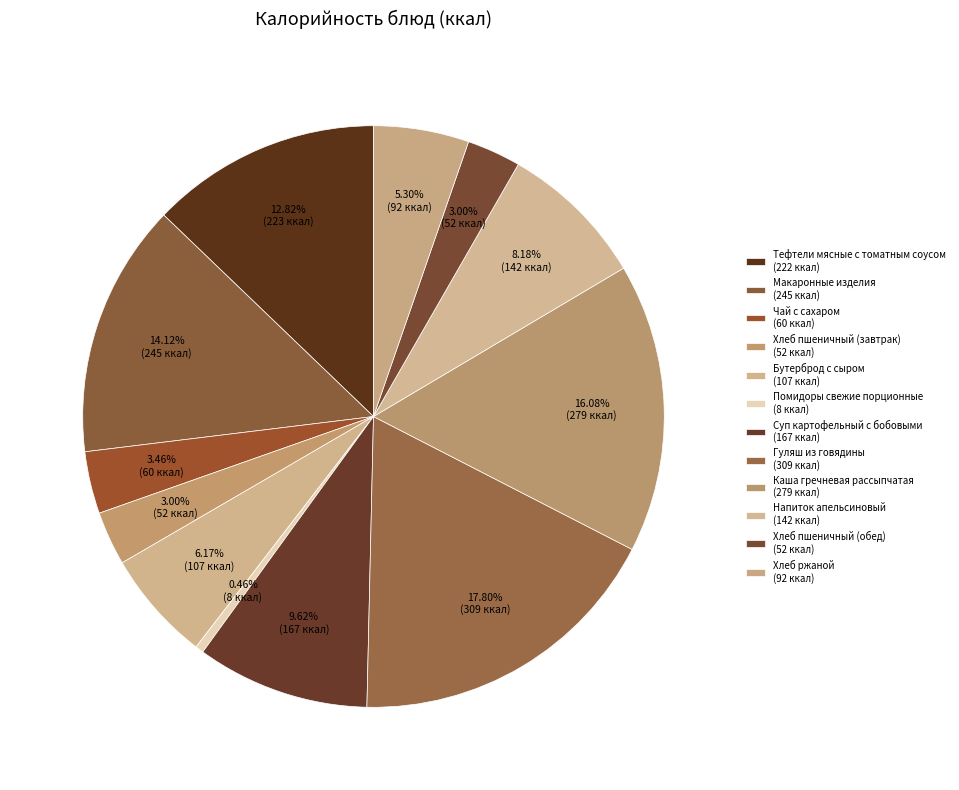

What is the smallest slice in the pie chart?

Помидоры свежие порционные